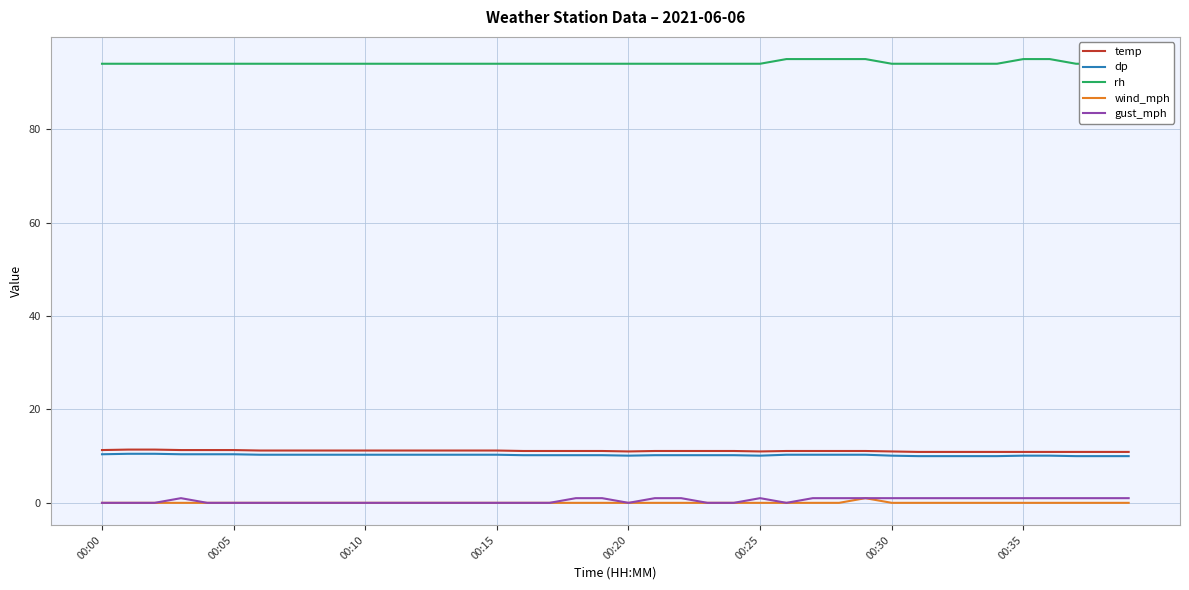

True or false: dp and gust_mph cross at least once.

False